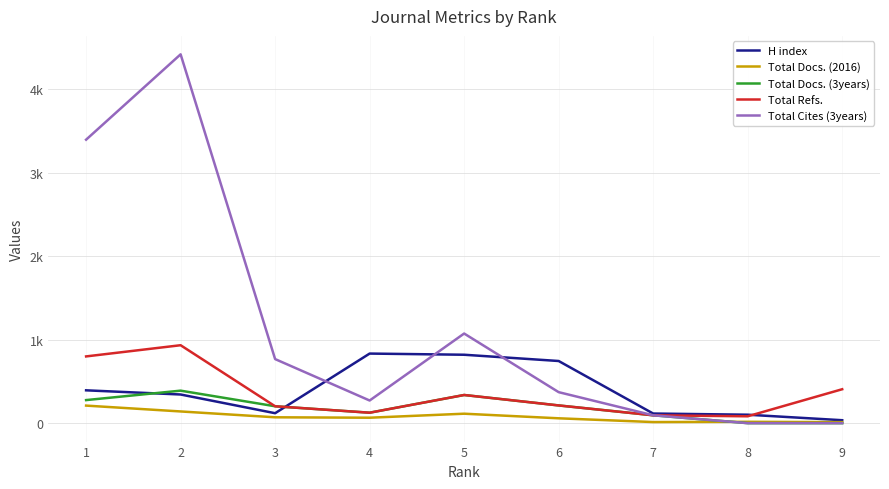

Does the chart have visible grid lines?

Yes